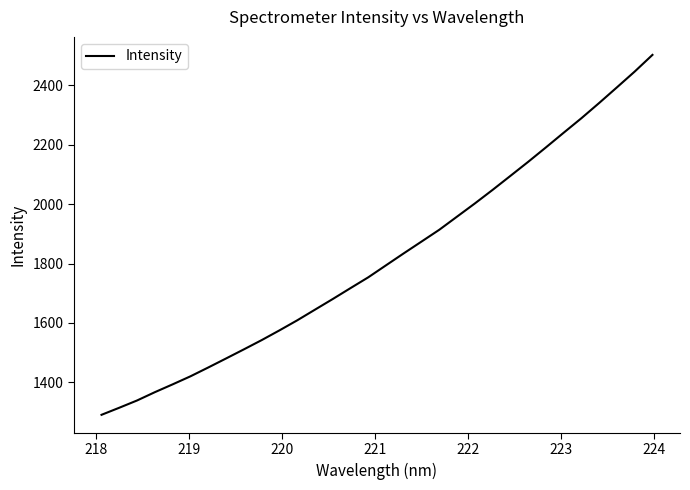

What is the minimum value shown in the chart?

1291.0